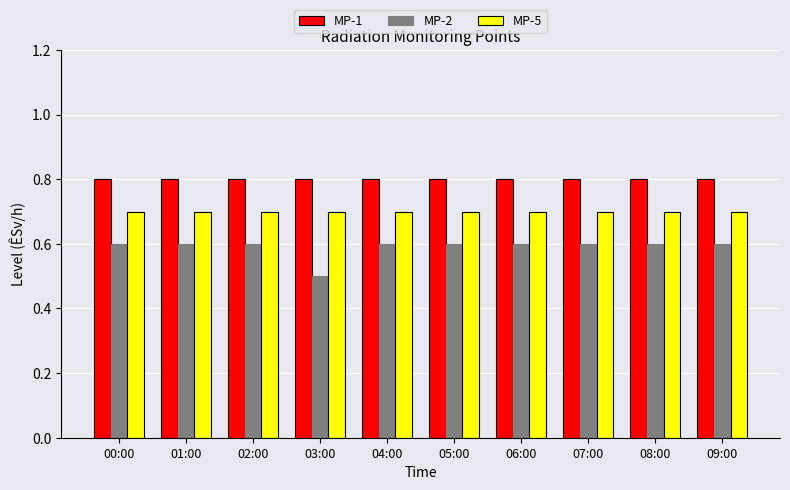

What is the label of the 10th bar from the left?

09:00